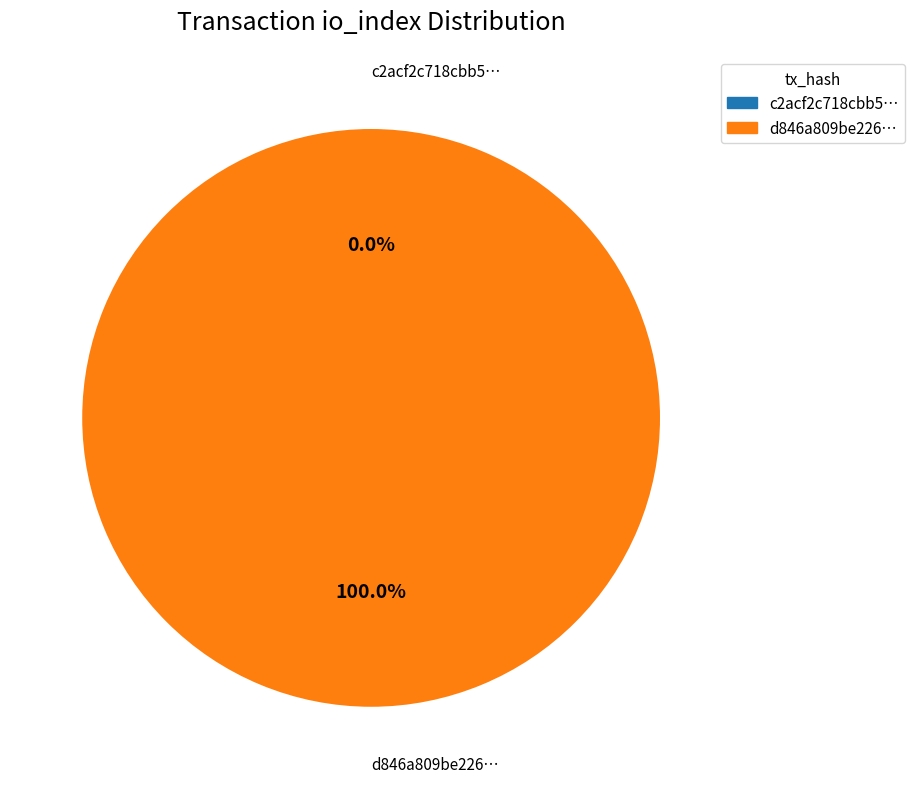

The tx_1 slice represents 89% of the pie. True or false?

False